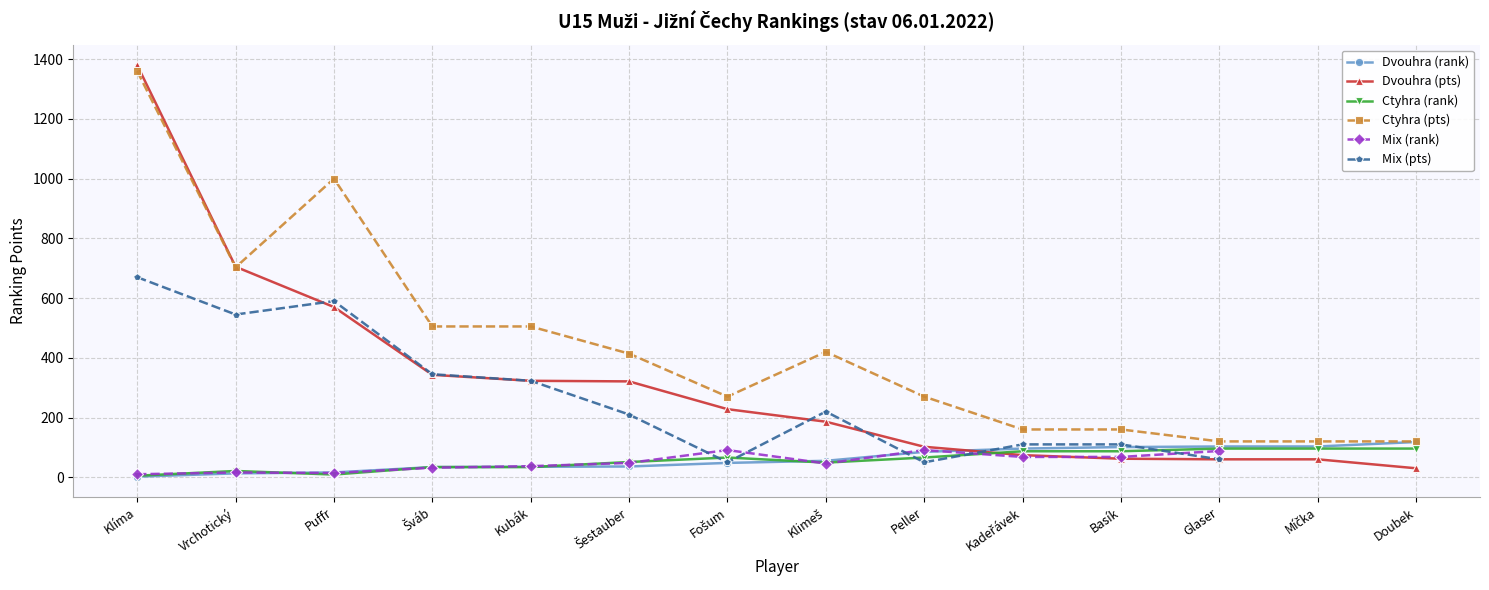

Read the Dvouhra (pts) value at Basík.

62